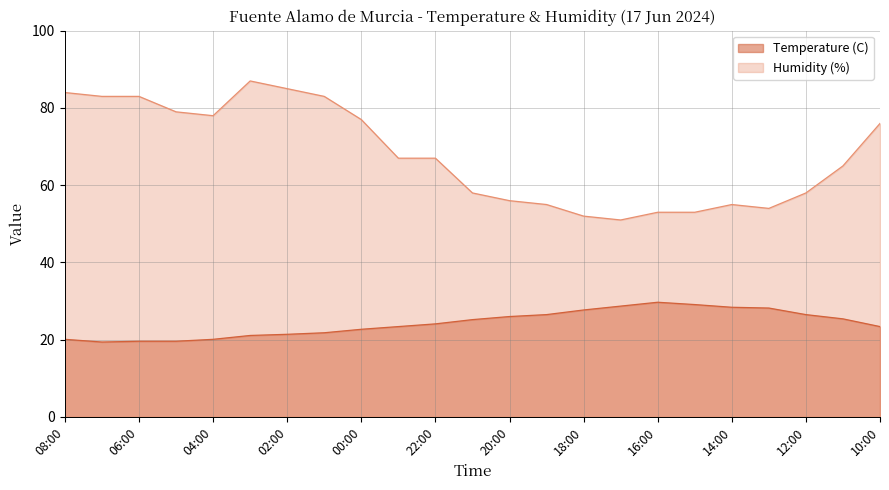

What is the difference between the second highest and second lowest values in the Temperature (C) series?

9.5